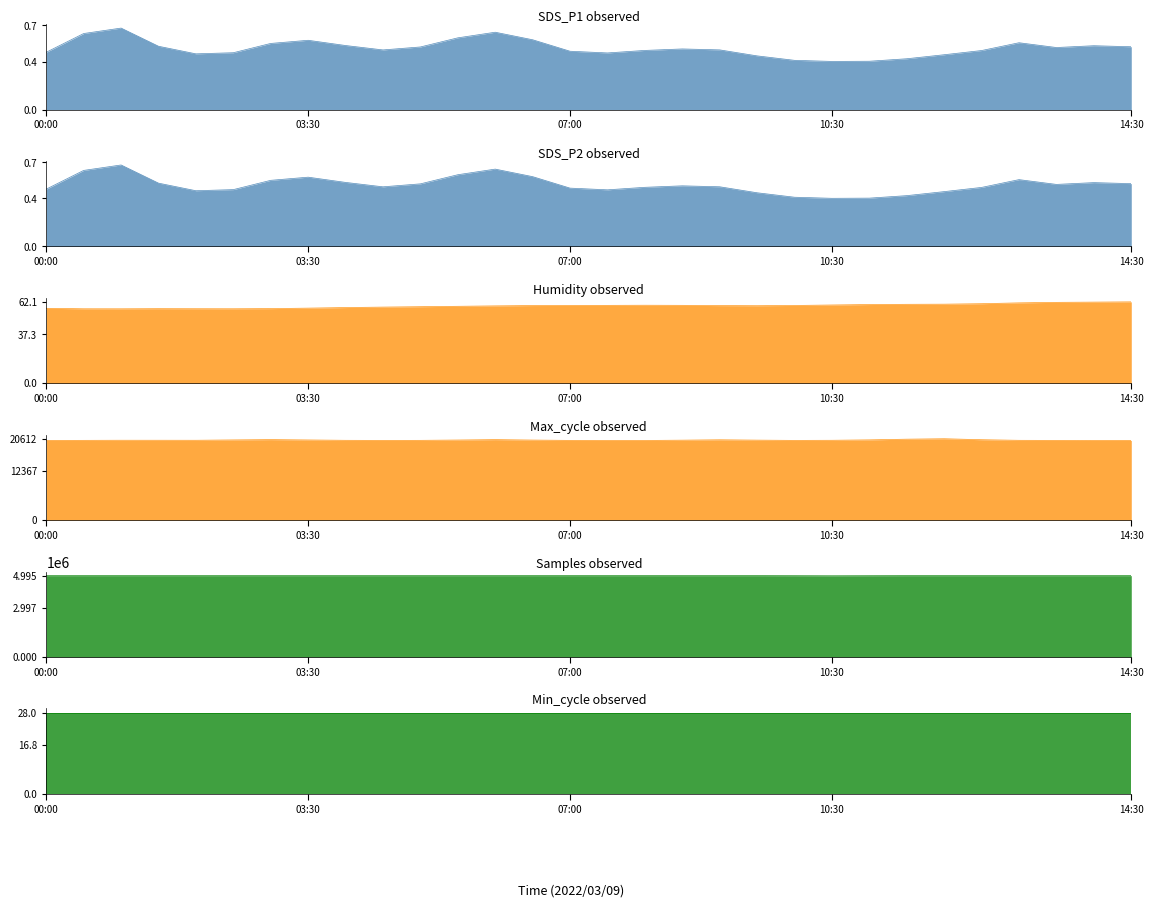

Reading left to right, what are all the values shown in this chart?

SDS_P1: SDS_P1=0.4	SDS_P2=0.7	Humidity=0.8	Max_cycle=0.4	Min_cycle=0.5	Samples=0.4	6=0.6	7=0.6	8=0.5	9=0.5	10=0.5	11=0.6	12=0.7	13=0.6	14=0.4	15=0.5	16=0.5	17=0.5	18=0.5	19=0.4	20=0.4	21=0.4	22=0.4	23=0.4	24=0.5	25=0.4	26=0.7	27=0.4	28=0.6	29=0.5
SDS_P2: SDS_P1=0.4	SDS_P2=0.7	Humidity=0.8	Max_cycle=0.4	Min_cycle=0.5	Samples=0.4	6=0.6	7=0.6	8=0.5	9=0.5	10=0.5	11=0.6	12=0.7	13=0.6	14=0.4	15=0.5	16=0.5	17=0.5	18=0.5	19=0.4	20=0.4	21=0.4	22=0.4	23=0.4	24=0.5	25=0.4	26=0.7	27=0.4	28=0.6	29=0.5
Humidity: SDS_P1=57.4	SDS_P2=56.5	Humidity=56.8	Max_cycle=57.0	Min_cycle=56.8	Samples=56.8	6=56.8	7=57.3	8=57.8	9=58.1	10=58.4	11=58.7	12=59.0	13=59.4	14=59.3	15=59.4	16=59.6	17=59.5	18=59.2	19=59.0	20=59.3	21=59.7	22=60.1	23=60.3	24=60.2	25=60.5	26=61.5	27=61.8	28=61.8	29=62.2
Max_cycle: SDS_P1=20188.0	SDS_P2=20200.0	Humidity=20242.0	Max_cycle=20251.0	Min_cycle=20168.0	Samples=20292.0	6=20517.0	7=20258.0	8=20203.0	9=20176.0	10=20214.0	11=20190.0	12=20596.0	13=20172.0	14=20203.0	15=20172.0	16=20173.0	17=20172.0	18=20517.0	19=20179.0	20=20194.0	21=20176.0	22=20338.0	23=20407.0	24=20932.0	25=20183.0	26=20208.0	27=20195.0	28=20180.0	29=20183.0
Min_cycle: SDS_P1=28.0	SDS_P2=28.0	Humidity=28.0	Max_cycle=28.0	Min_cycle=28.0	Samples=28.0	6=28.0	7=28.0	8=28.0	9=28.0	10=28.0	11=28.0	12=28.0	13=28.0	14=28.0	15=28.0	16=28.0	17=28.0	18=28.0	19=28.0	20=28.0	21=28.0	22=28.0	23=28.0	24=28.0	25=28.0	26=28.0	27=28.0	28=28.0	29=28.0
Samples: SDS_P1=4994445.0	SDS_P2=4994700.0	Humidity=4994427.0	Max_cycle=4994630.0	Min_cycle=4994478.0	Samples=4994340.0	6=4994315.0	7=4994430.0	8=4994276.0	9=4994364.0	10=4994634.0	11=4993841.0	12=4994246.0	13=4994066.0	14=4994257.0	15=4994133.0	16=4994167.0	17=4993826.0	18=4993244.0	19=4994140.0	20=4994170.0	21=4976316.0	22=4993891.0	23=4994164.0	24=4993935.0	25=4993816.0	26=4993790.0	27=4993810.0	28=4993791.0	29=4993556.0